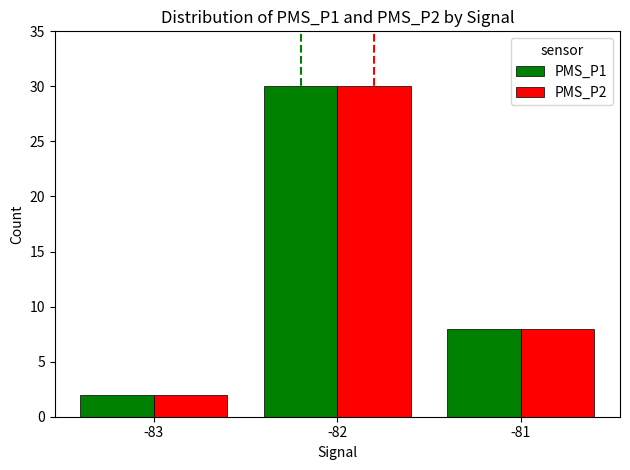

Is the value of PMS_P1 at -83 greater than the value of PMS_P2 at -82?

No